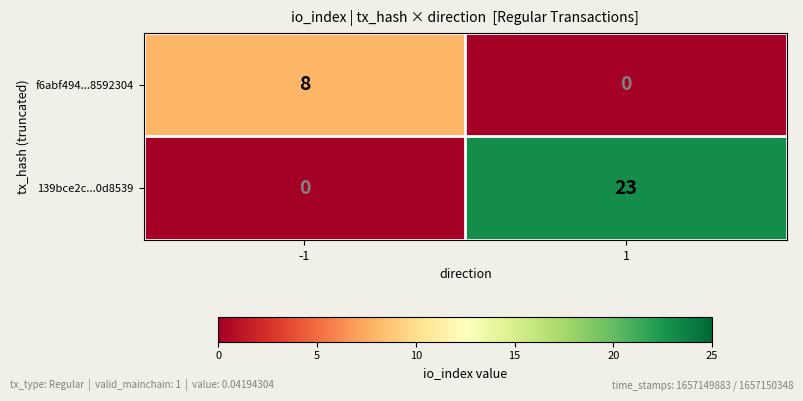

At -1, list the series in order from largest to smallest.

f6abf494...8592304, 139bce2c...0d8539